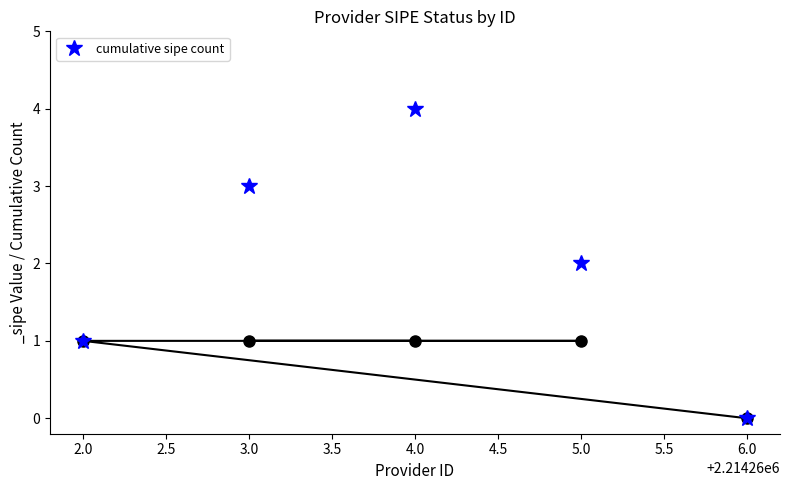

Rank the categories by cumulative sipe count value from lowest to highest.

6.0, 2.0, 5.0, 3.0, 4.0